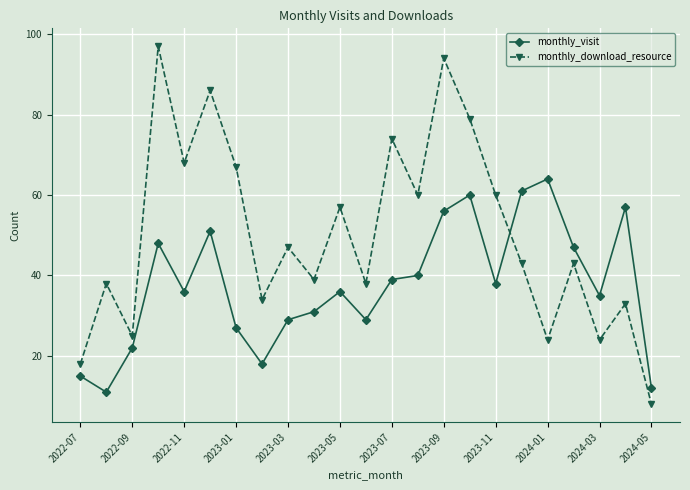

Which series has the widest spread of values?

monthly_download_resource